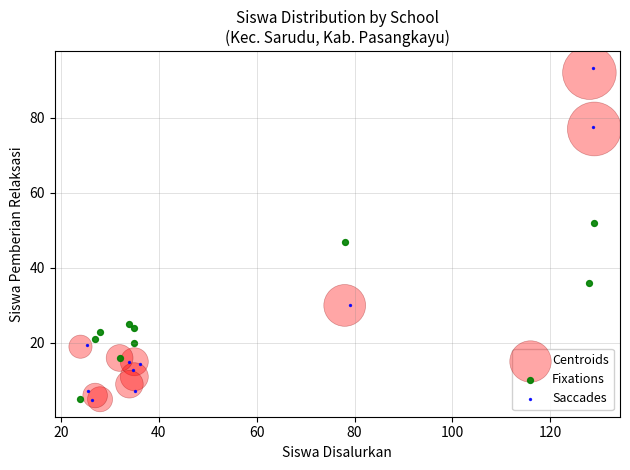

Which series contains the highest Y value?

Saccades